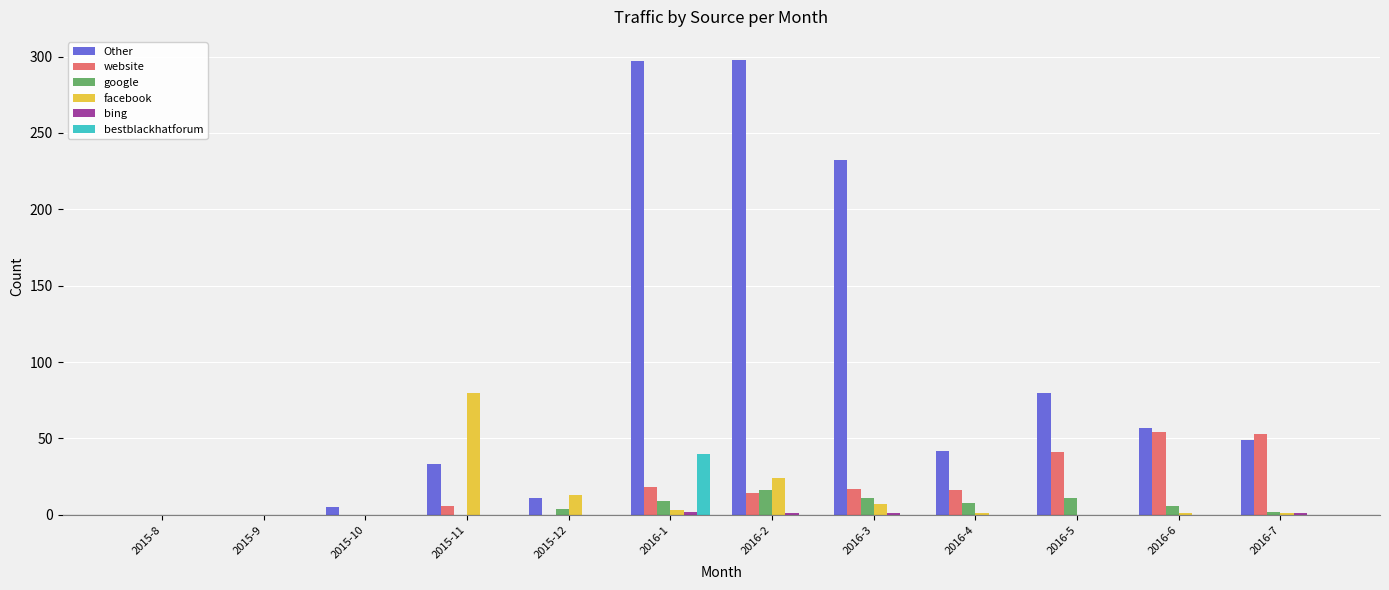

What is the maximum value shown in the chart?

298